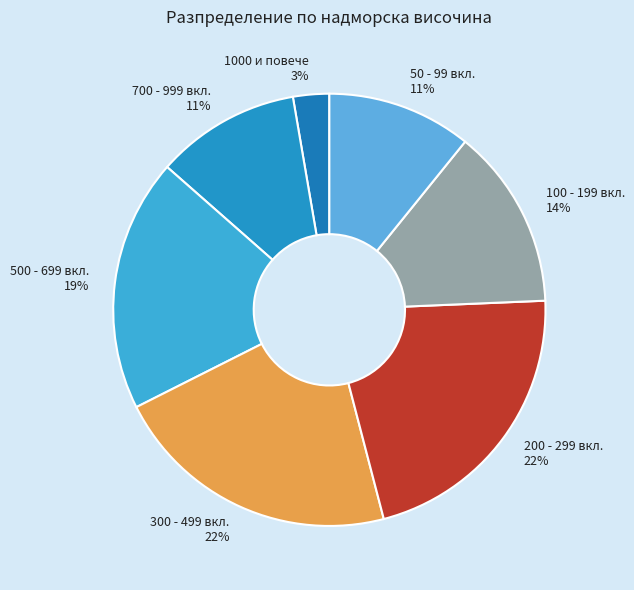

Does any single category account for the majority?

No